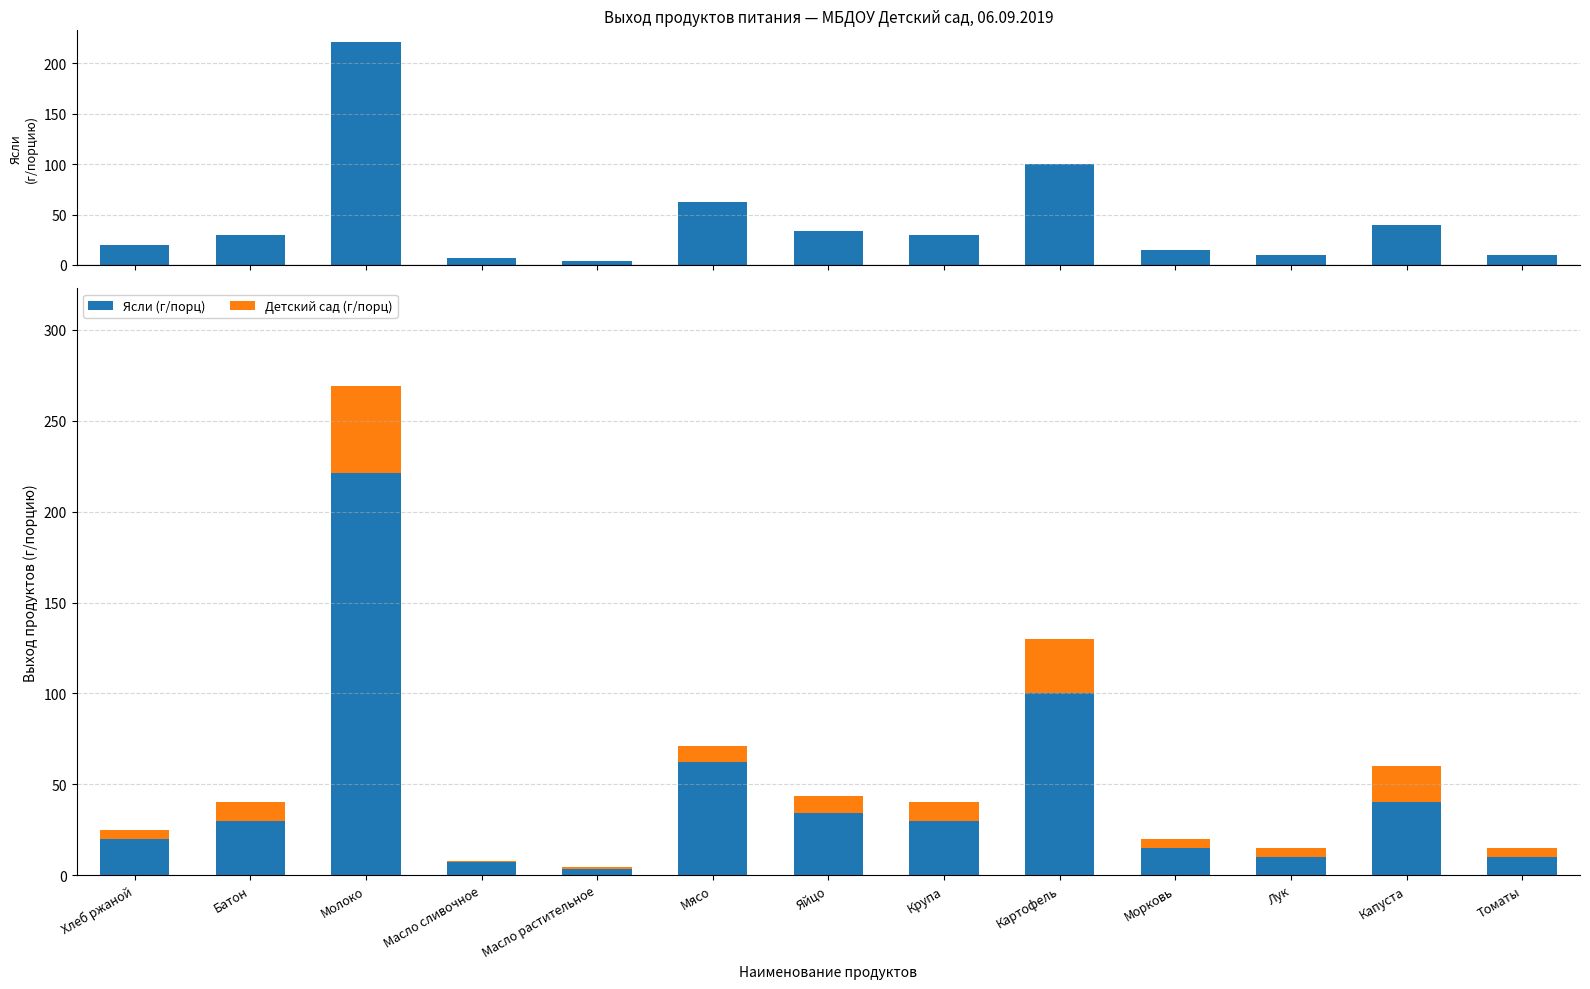

Reading right to left, list all the values displayed in this chart.

Ясли (г/порц): 10.0	40.0	10.0	15.0	100.0	30.0	34.0	62.5	3.5	7.0	221.5	30.0	20.0
Детский сад (г/порц): 5.0	20.0	5.0	5.0	30.0	10.0	9.5	8.5	1.0	1.0	47.5	10.0	5.0